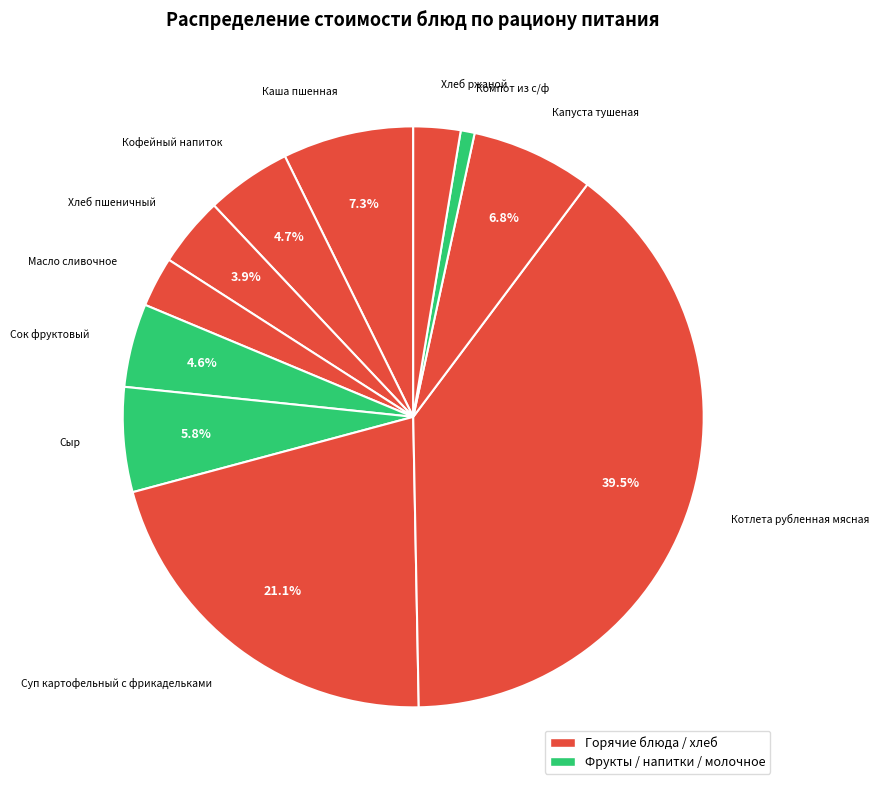

Is there any slice that represents more than half of the pie?

No